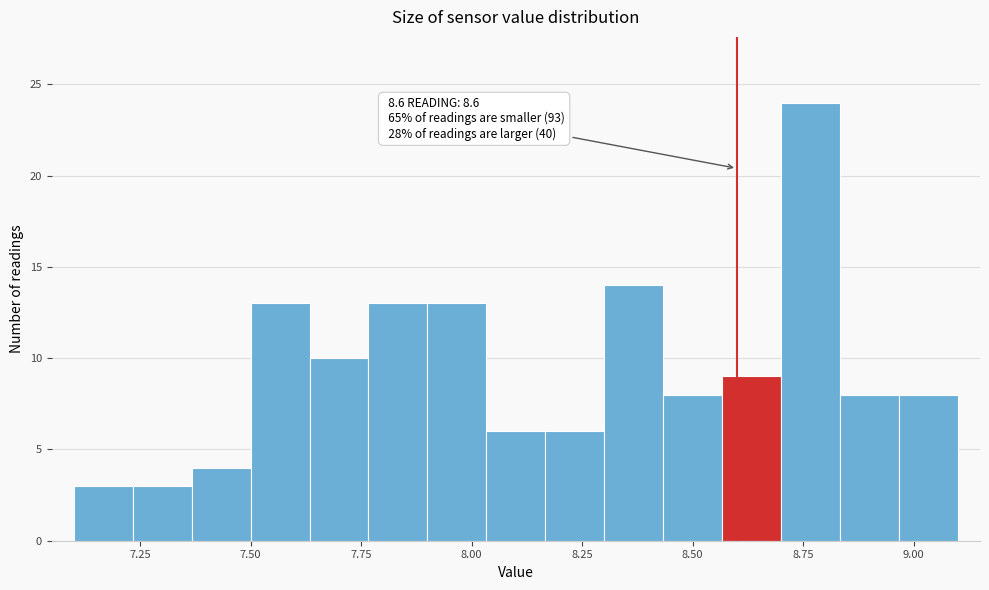

Read against the x-axis, roughly where is the centre of the tallest bar?

8.75